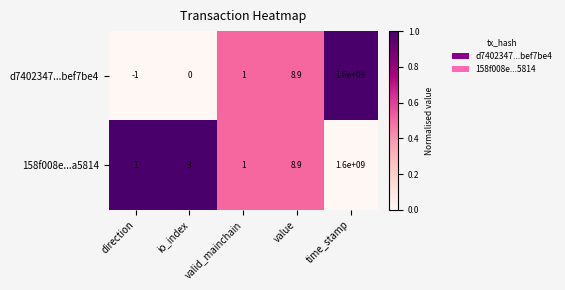

What is the difference between the maximum and second lowest values in the d7402347...bef7be4 series?

1600000000.0